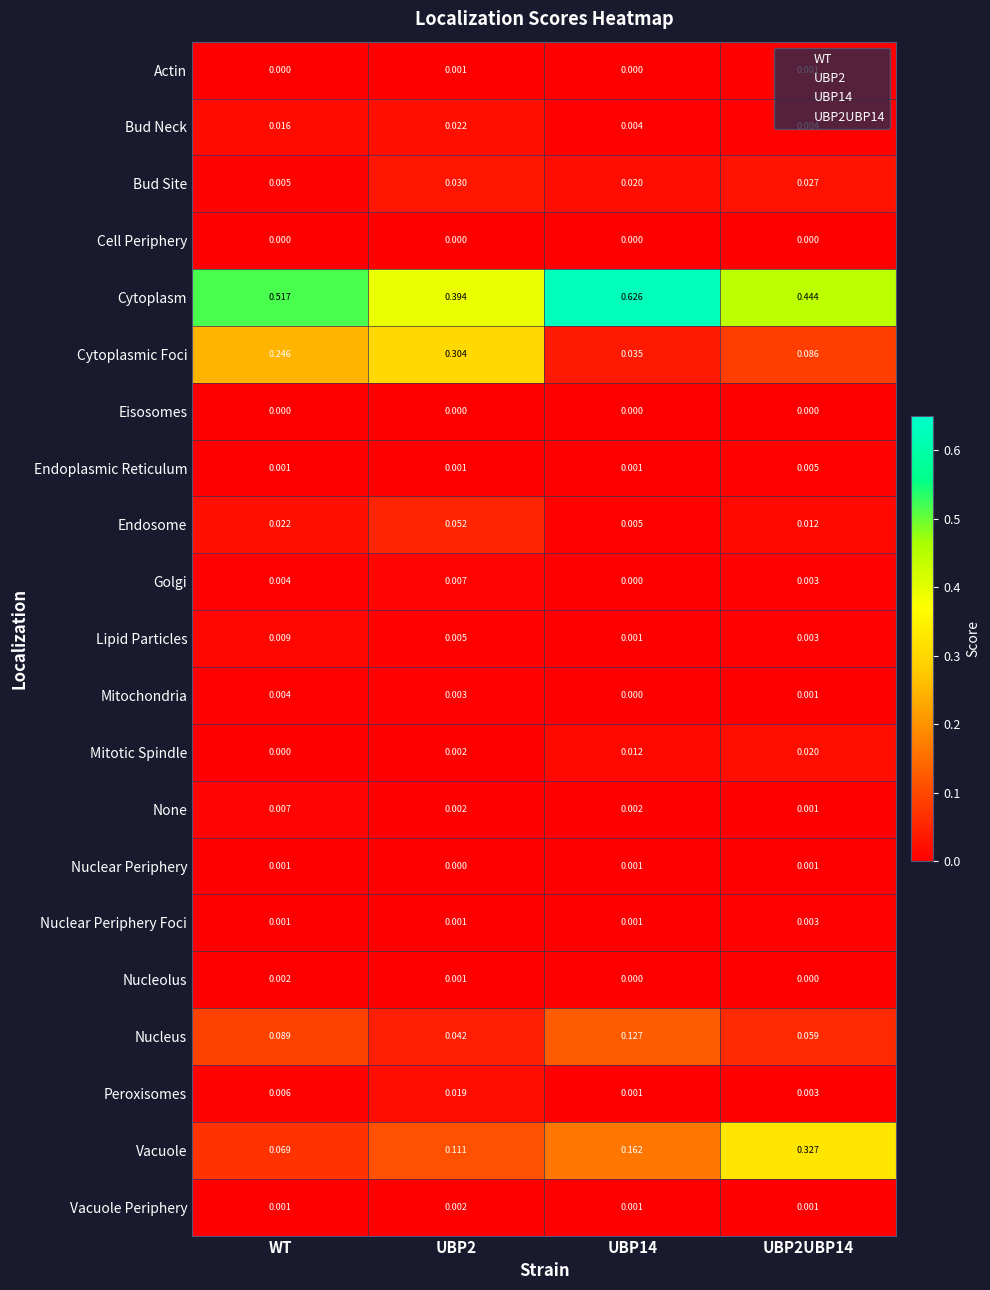

Is the value of Cell Periphery at UBP2UBP14 greater than the value of Cytoplasmic Foci at UBP14?

No